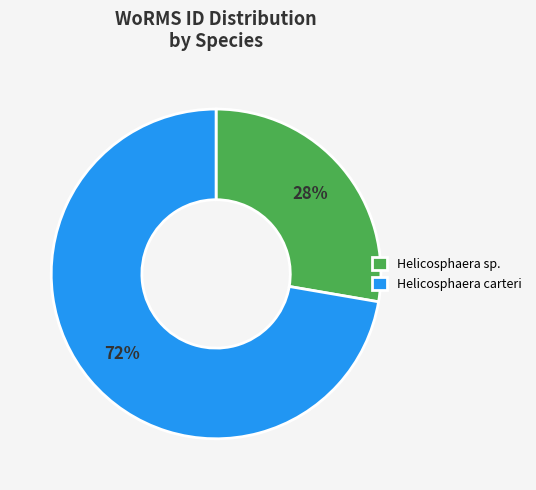

To the nearest percent, what portion does Helicosphaera sp. represent?

28%